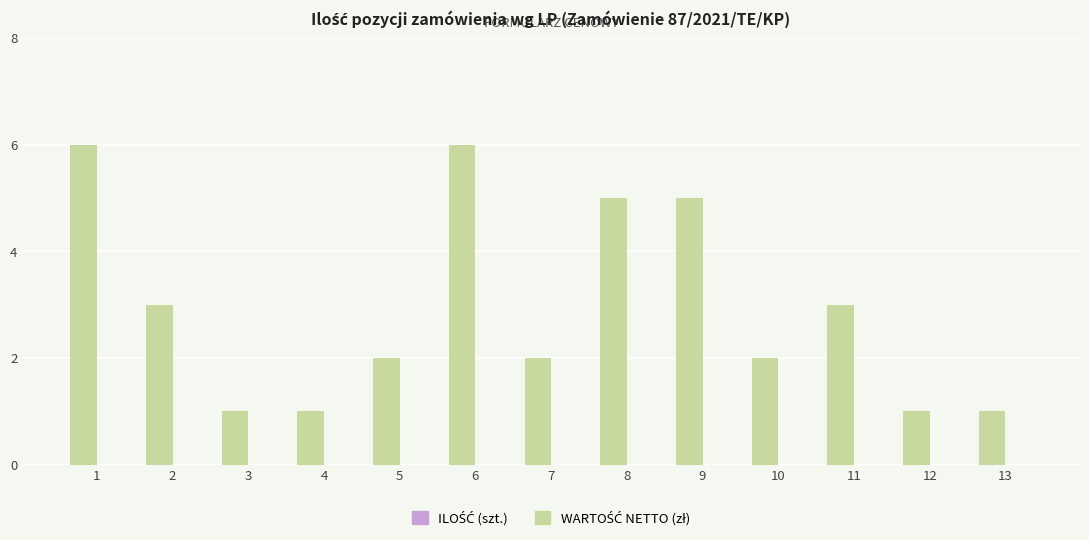

What is the approximate value at 11?

3